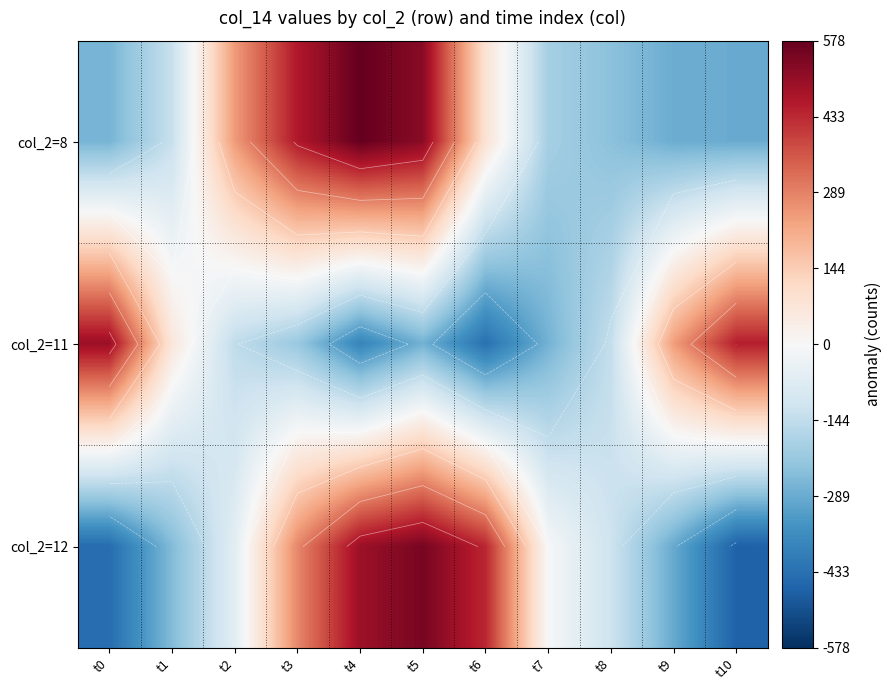

The value of col_2=8 at t0 is -407.9. True or false?

False